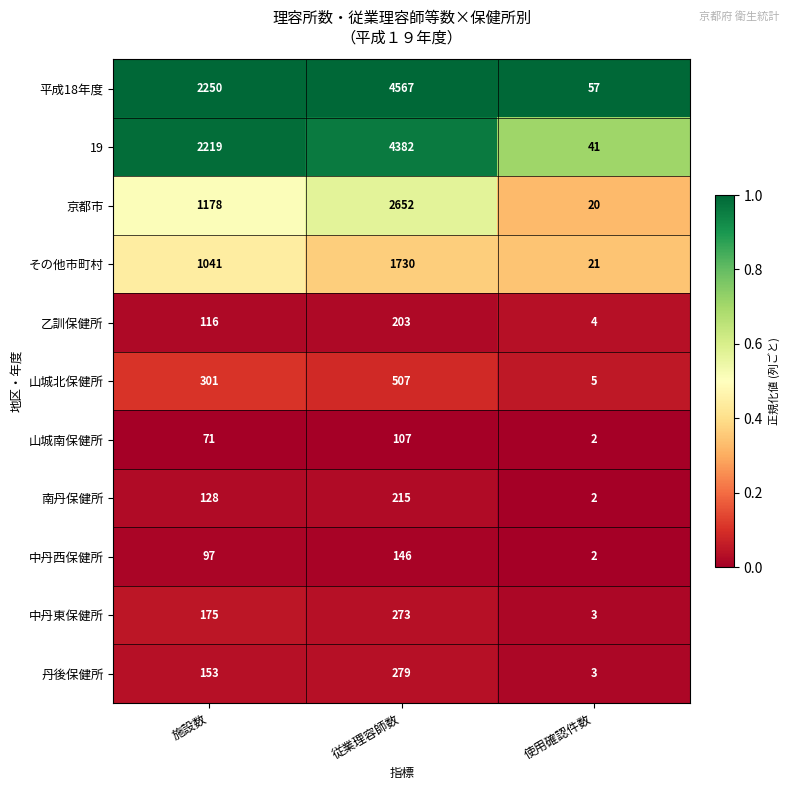

Count the 丹後保健所 values in the range 3 to 279.

3